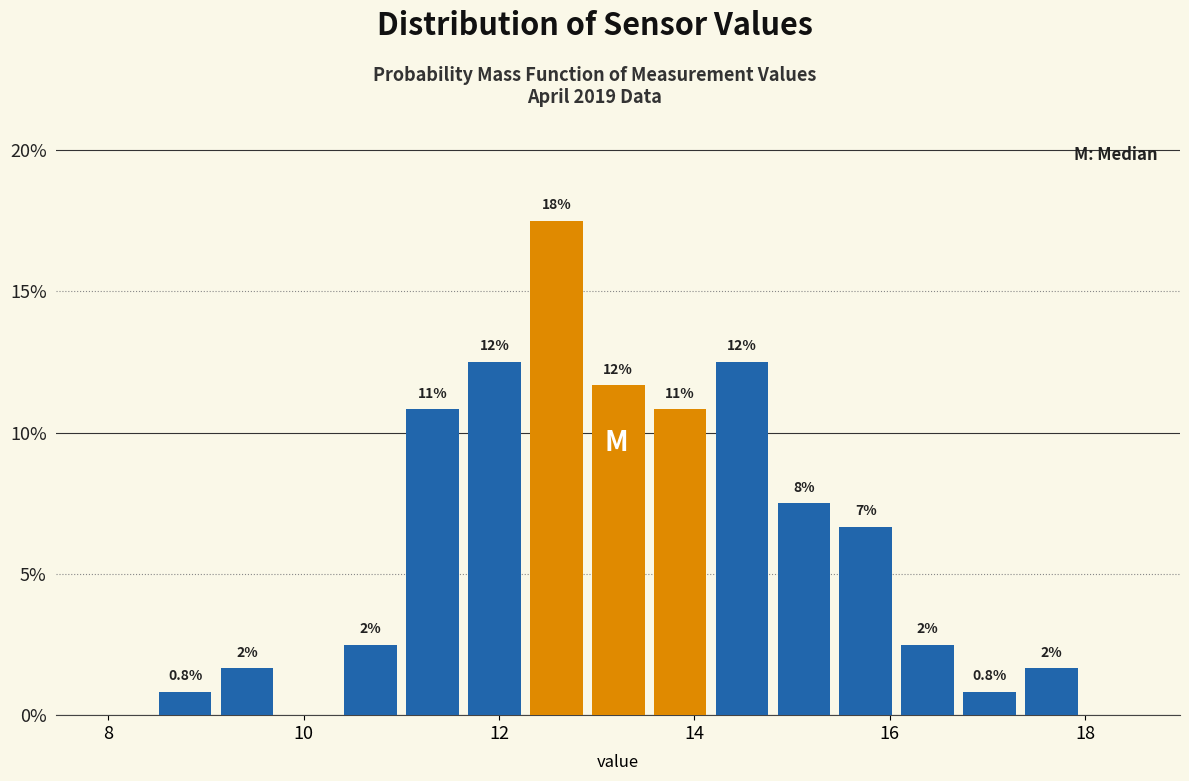

Read against the x-axis, roughly where is the centre of the tallest bar?

12.6